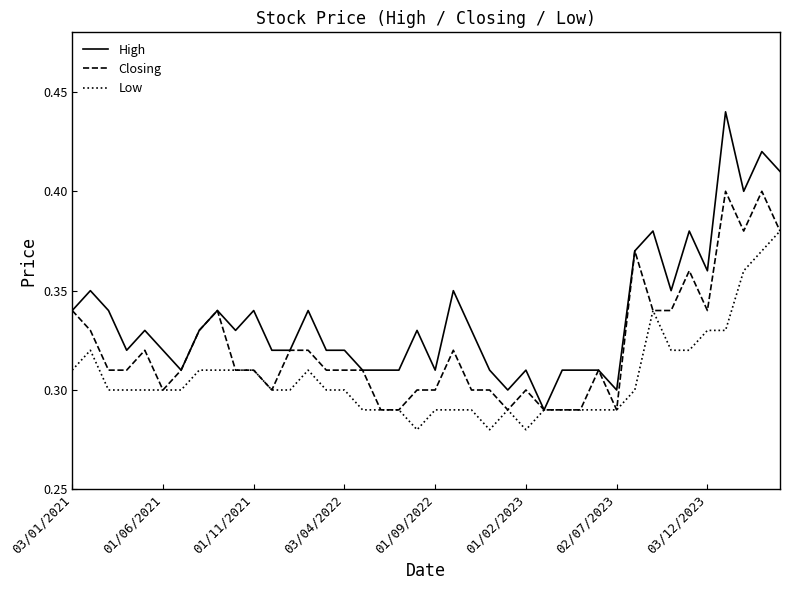

Which series has the largest range (max minus min)?

High